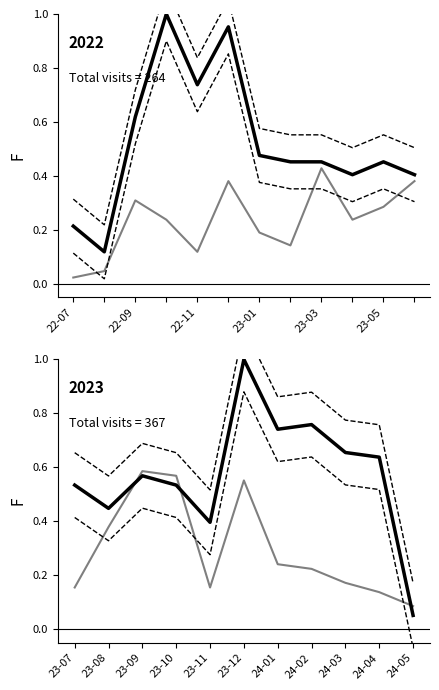

What is the sum of the monthly_visit lower values at 23-07 and 24-02?

1.1